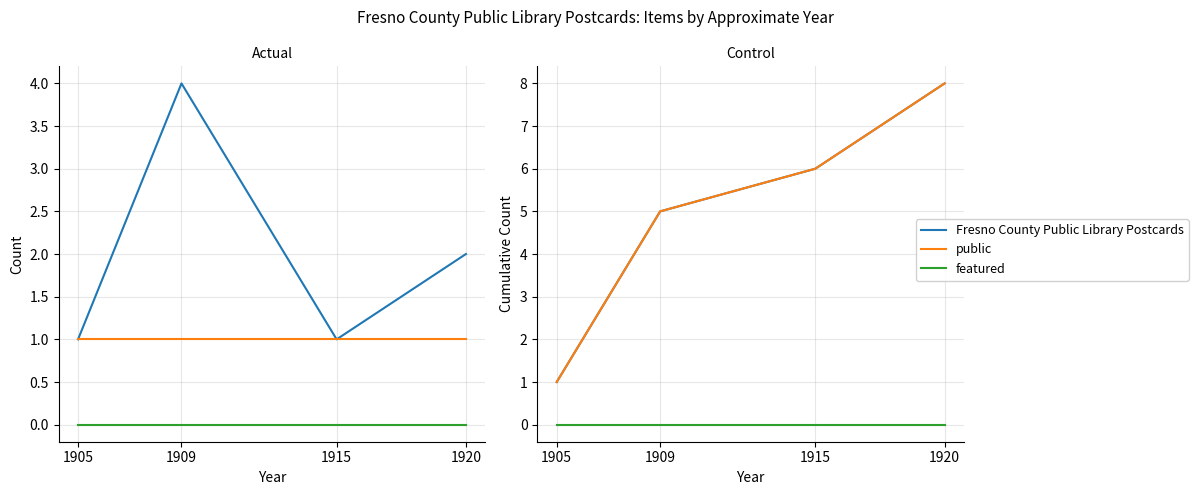

Which series has the widest spread of values?

Fresno County Public Library Postcards